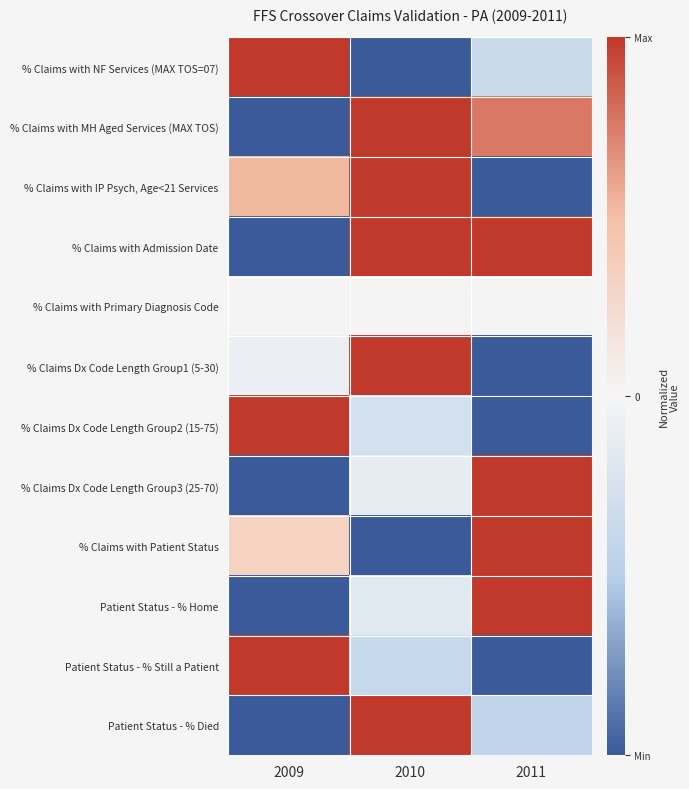

Reading right to left, extract all data points from this chart.

% Claims with NF Services (MAX TOS=07): 2011=-0.4	2010=-1.0	2009=1.0
% Claims with MH Aged Services (MAX TOS): 2011=0.8	2010=1.0	2009=-1.0
% Claims with IP Psych, Age<21 Services: 2011=-1.0	2010=1.0	2009=0.5
% Claims with Admission Date: 2011=1.0	2010=1.0	2009=-1.0
% Claims with Primary Diagnosis Code: 2011=0.0	2010=0.0	2009=0.0
% Claims Dx Code Length Group1 (5-30): 2011=-1.0	2010=1.0	2009=-0.1
% Claims Dx Code Length Group2 (15-75): 2011=-1.0	2010=-0.3	2009=1.0
% Claims Dx Code Length Group3 (25-70): 2011=1.0	2010=-0.1	2009=-1.0
% Claims with Patient Status: 2011=1.0	2010=-1.0	2009=0.3
Patient Status - % Home: 2011=1.0	2010=-0.2	2009=-1.0
Patient Status - % Still a Patient: 2011=-1.0	2010=-0.4	2009=1.0
Patient Status - % Died: 2011=-0.4	2010=1.0	2009=-1.0